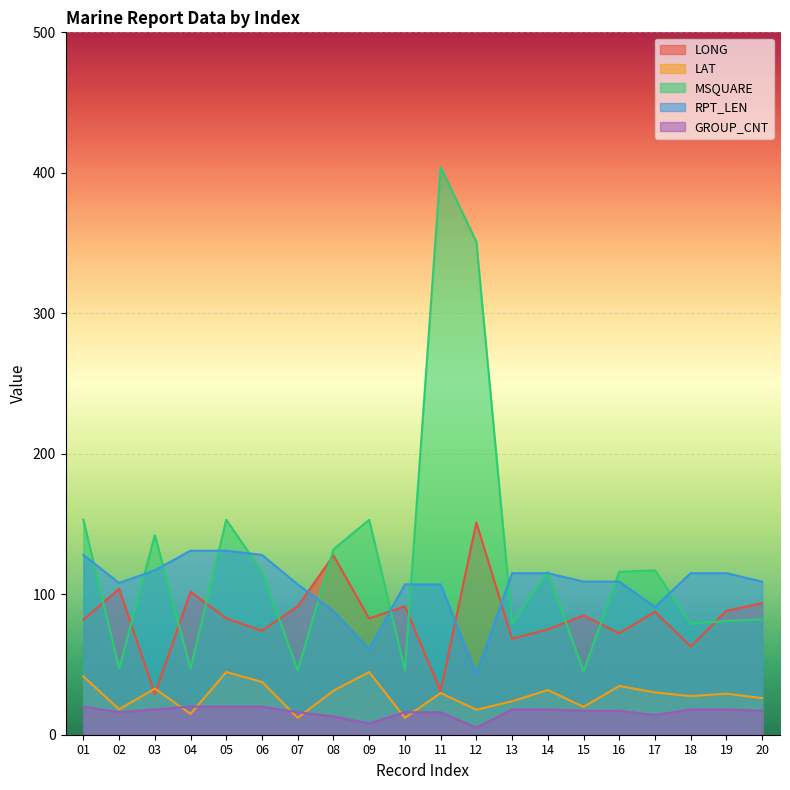

True or false: LAT and LONG cross at least once.

True